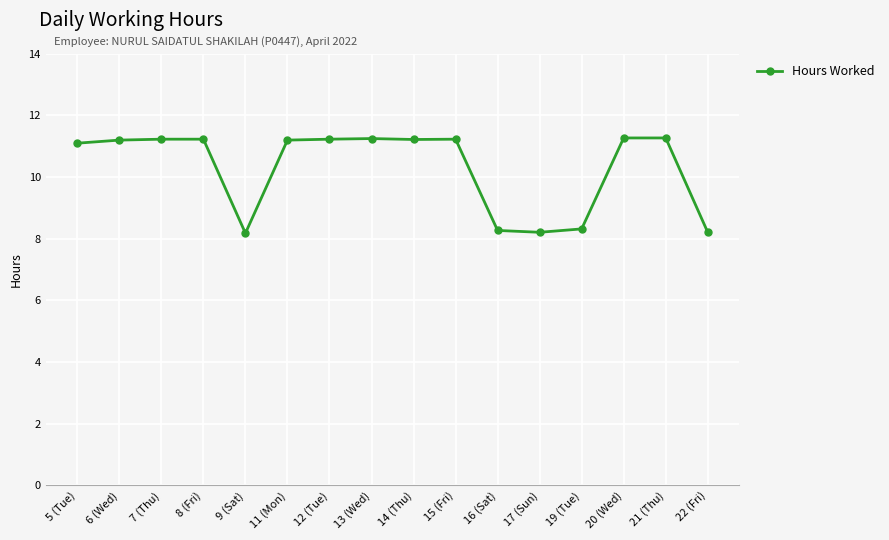

What is the minimum value shown in the chart?

8.2